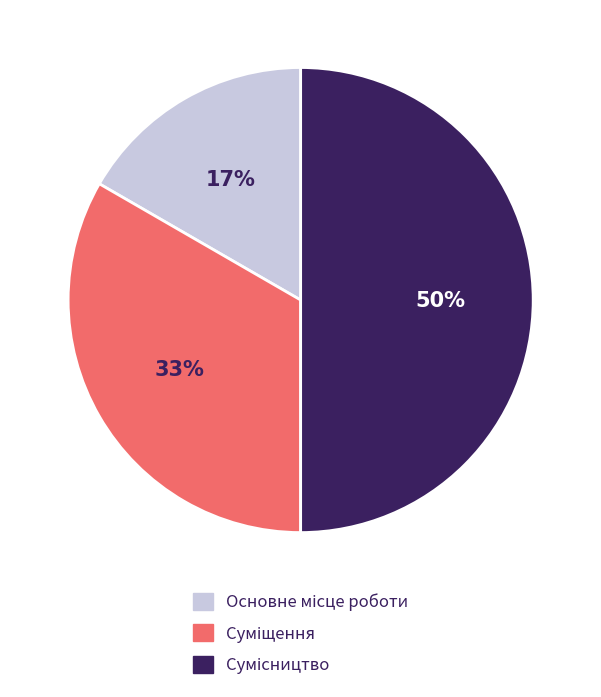

To the nearest percent, what is the difference between the largest and smallest slice percentages?

33%